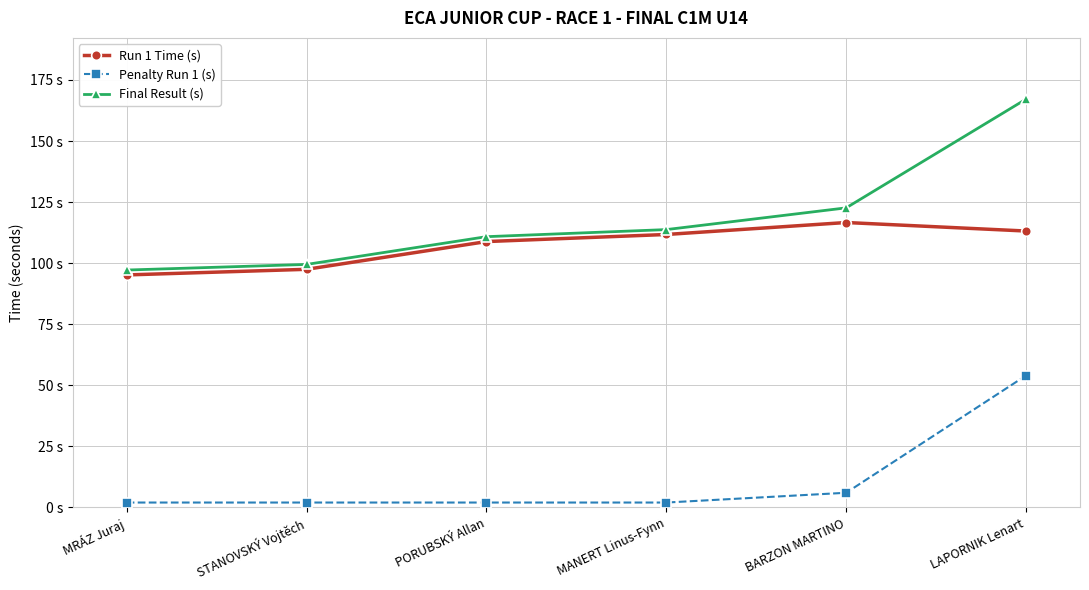

What is the smallest value displayed?

2.0